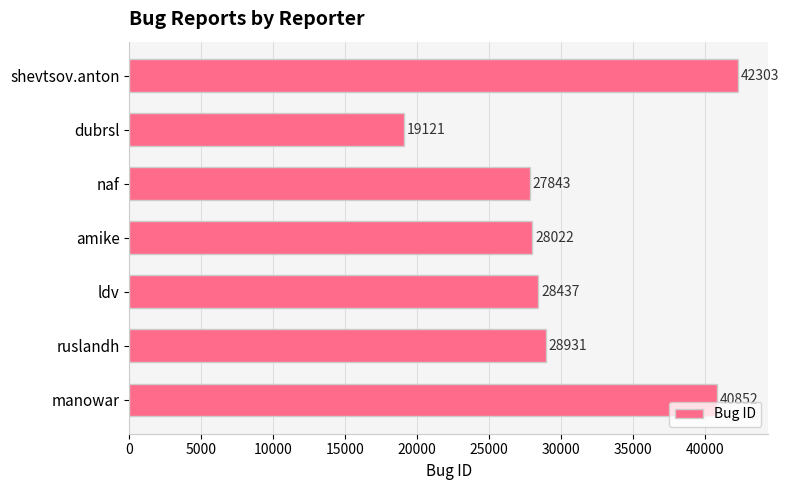

How many data points are less than 28437?

3